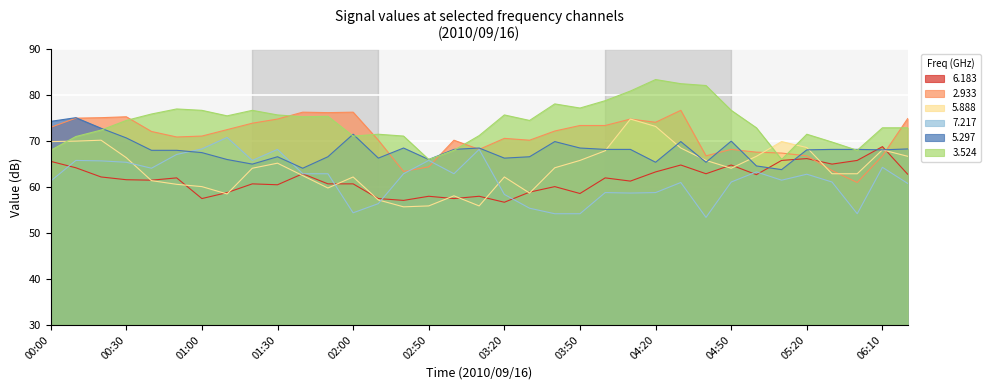

What is the average value of the 5.888 series?

3.4